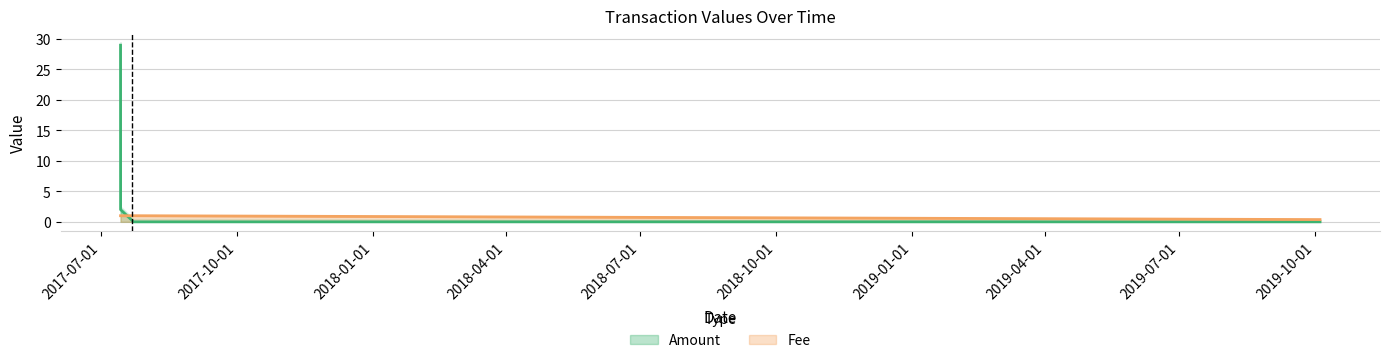

What is the label of the 2nd point from the left?

Fee